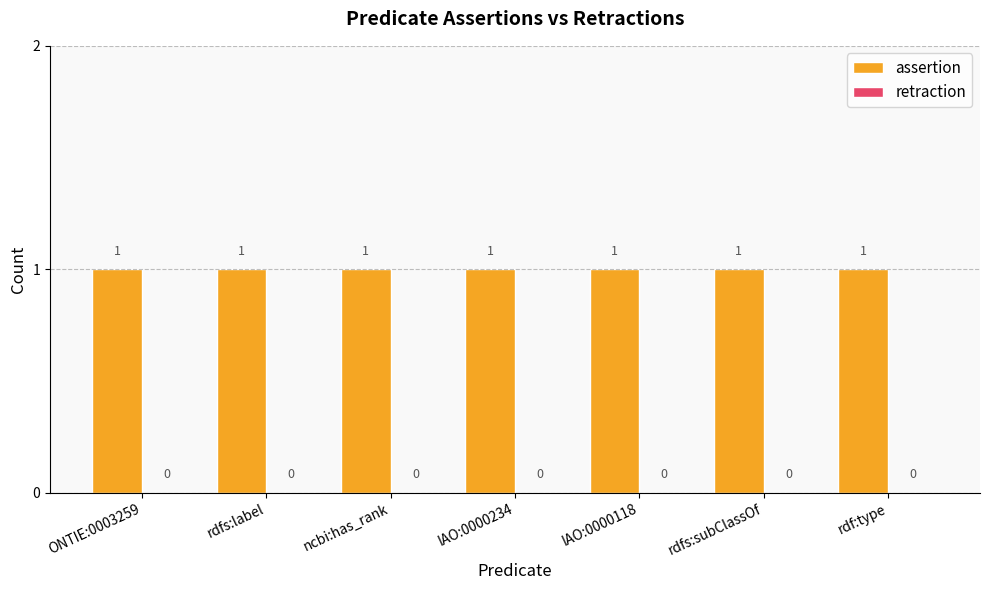

At rdf:type, list the series in order from largest to smallest.

assertion, retraction